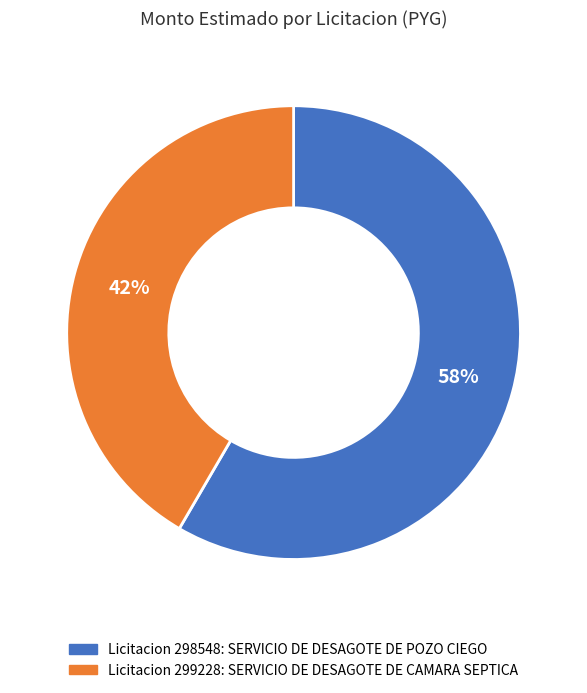

Is there a majority slice in this chart?

Yes